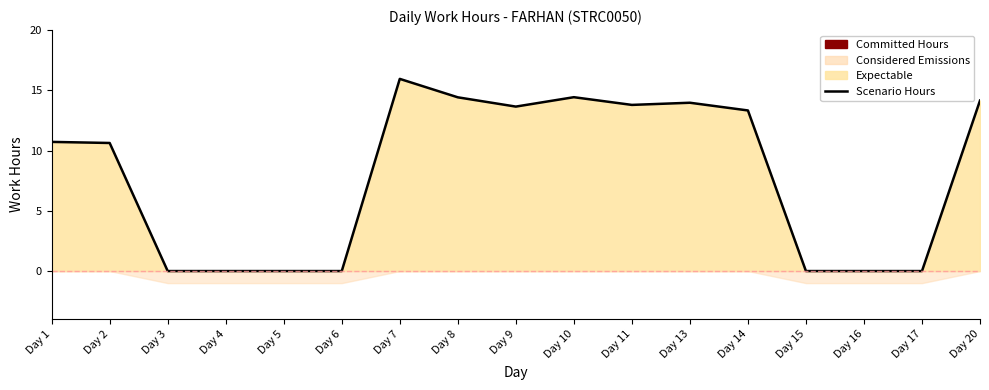

What is the sum of the values at Day 11 and Day 14?

27.1